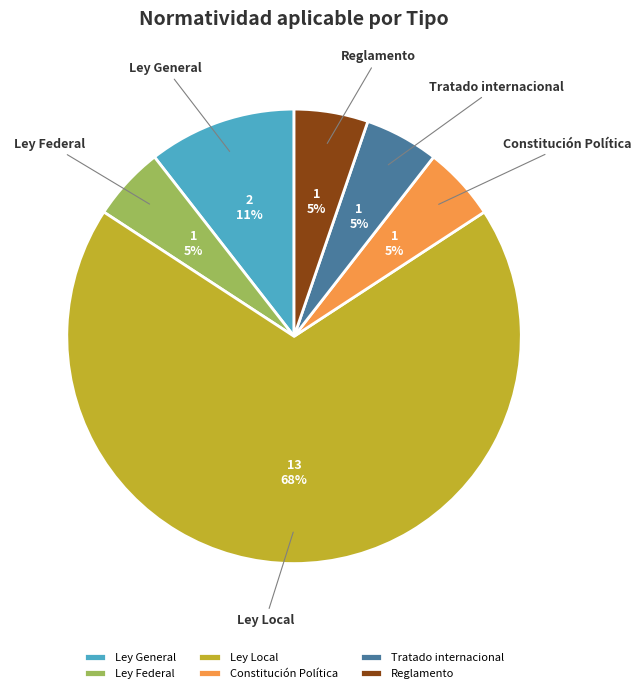

To the nearest percent, what is the average slice percentage?

17%